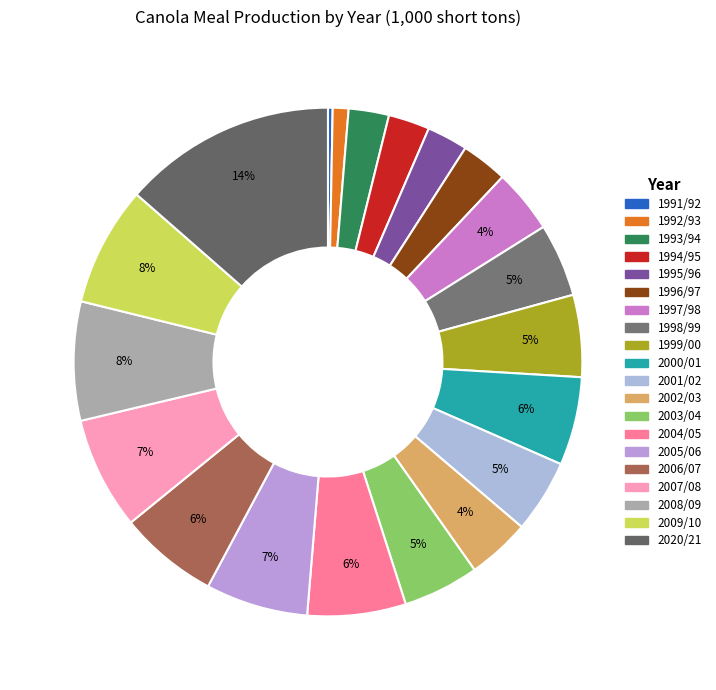

How many slices are in this pie chart?

20